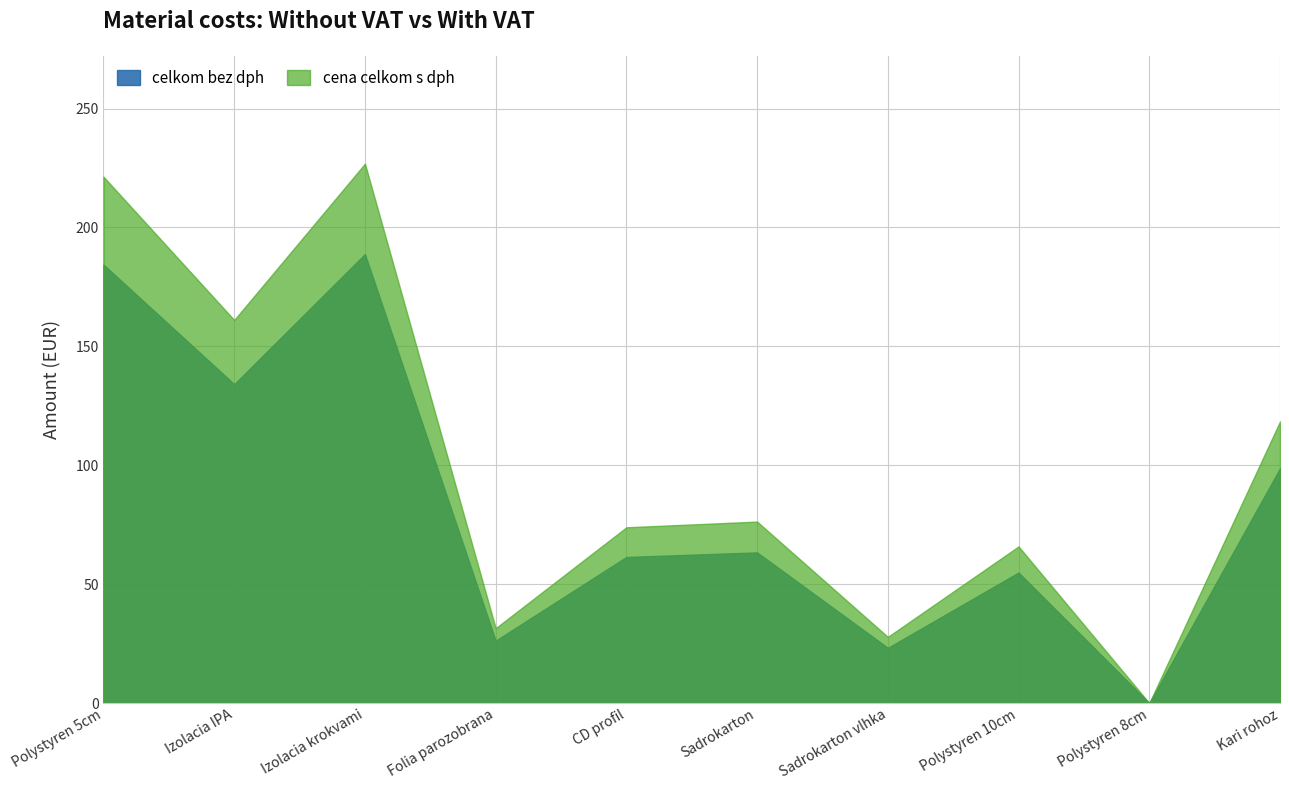

Reading right to left, transcribe all the data shown in this chart.

celkom bez dph: Kari rohoz 6m=98.7	Polystyren na podlahu 8cm XPS=0.0	Polystyren na podlahu 10cm XPS=54.9	Sadrokarton do vlhka=23.2	Sadrokarton=63.4	CD profil na sadrokarton=61.4	Folia parozobrana=26.2	Izolacia medzi krokvami 180mm 035=188.8	Izolacia na podlahu IPA=134.1	Polystyren na podlahu 5cm XPS=184.4
cena celkom s dph: Kari rohoz 6m=118.4	Polystyren na podlahu 8cm XPS=0.0	Polystyren na podlahu 10cm XPS=65.9	Sadrokarton do vlhka=27.8	Sadrokarton=76.3	CD profil na sadrokarton=73.9	Folia parozobrana=31.5	Izolacia medzi krokvami 180mm 035=226.8	Izolacia na podlahu IPA=161.1	Polystyren na podlahu 5cm XPS=221.3